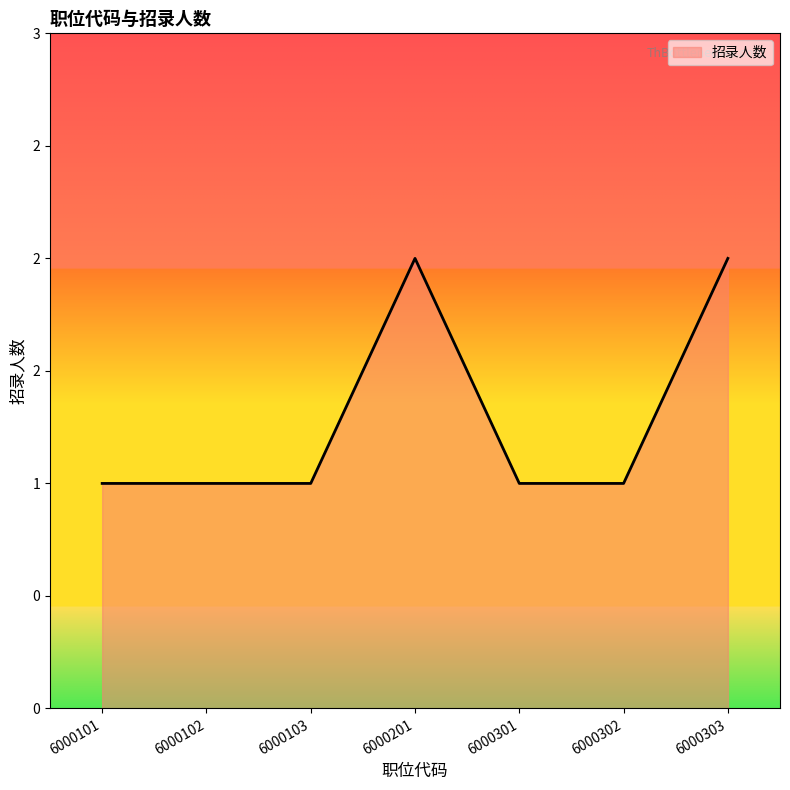

What is the minimum value shown in the chart?

1